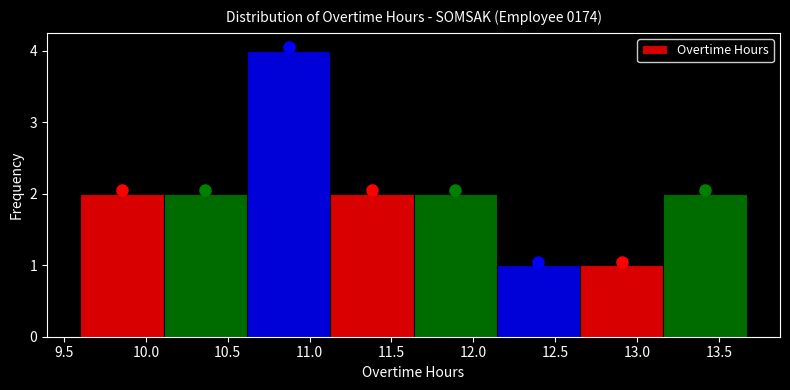

Which range on the x-axis has the tallest bar?

10.60 to 11.15